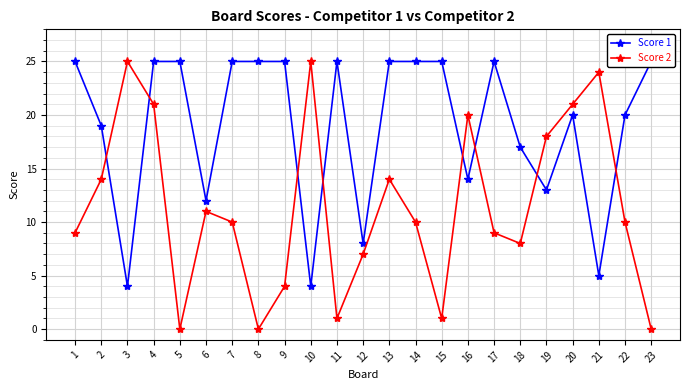

Read the Score 2 value at 4.

21